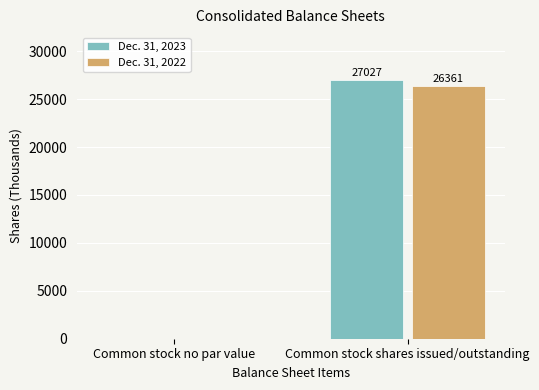

Between Common stock no par value and Common stock shares issued/outstanding, which series saw the biggest shift?

Dec. 31, 2023